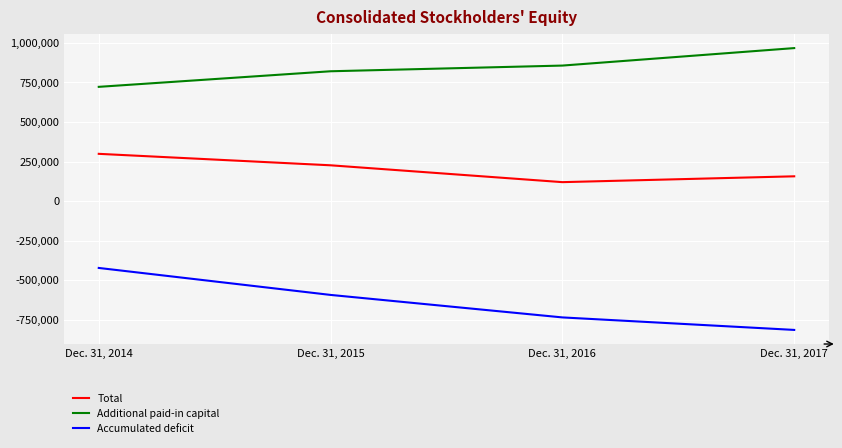

Does the chart display data point markers on the line(s)?

No